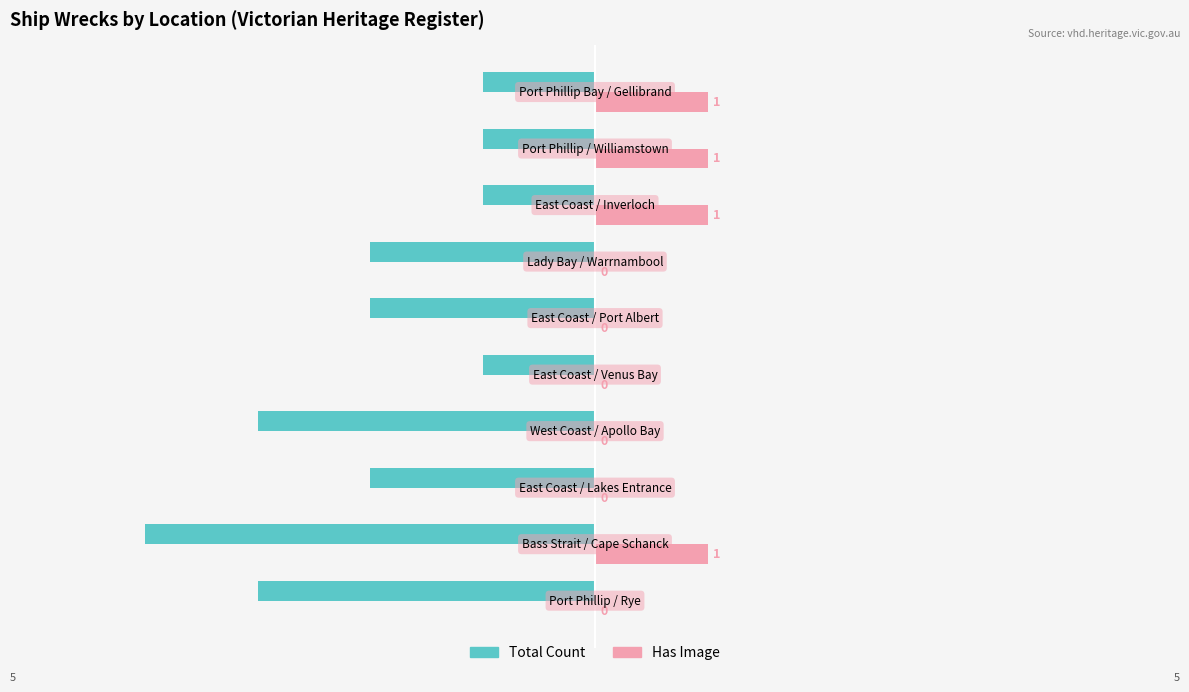

What is the sum of all Has Image values?

4